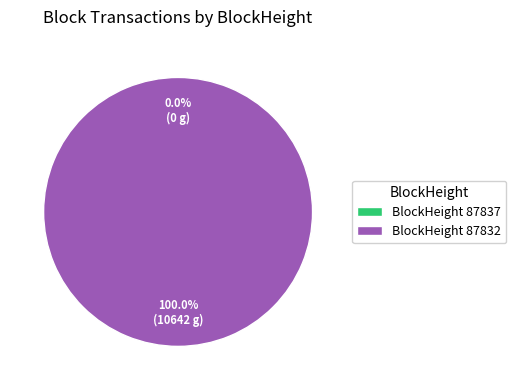

True or false: 87837 accounts for 0% of the total.

True